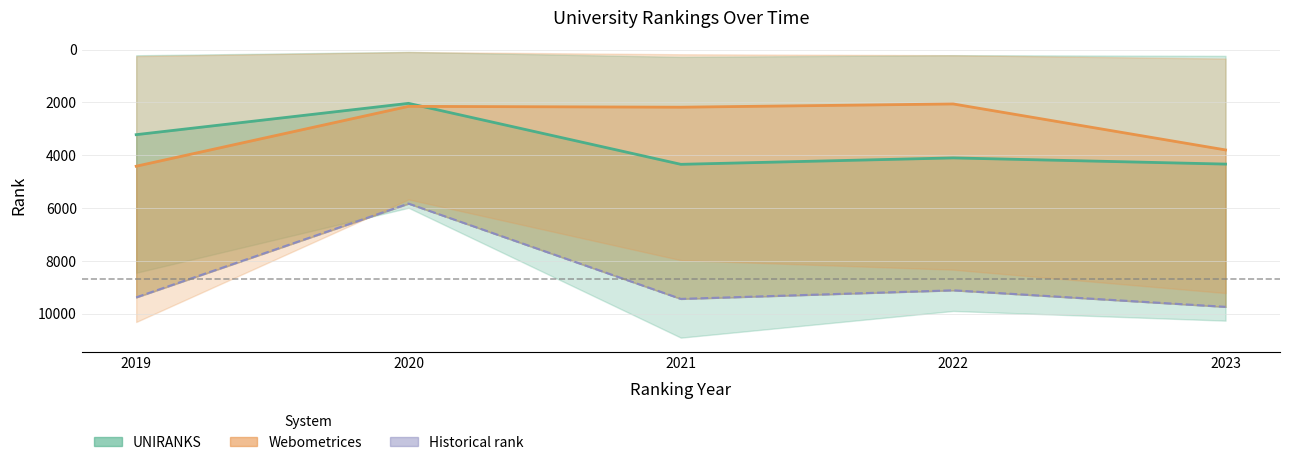

The value of UNIRANKS continent rank at 2022 is 4104.0. True or false?

True